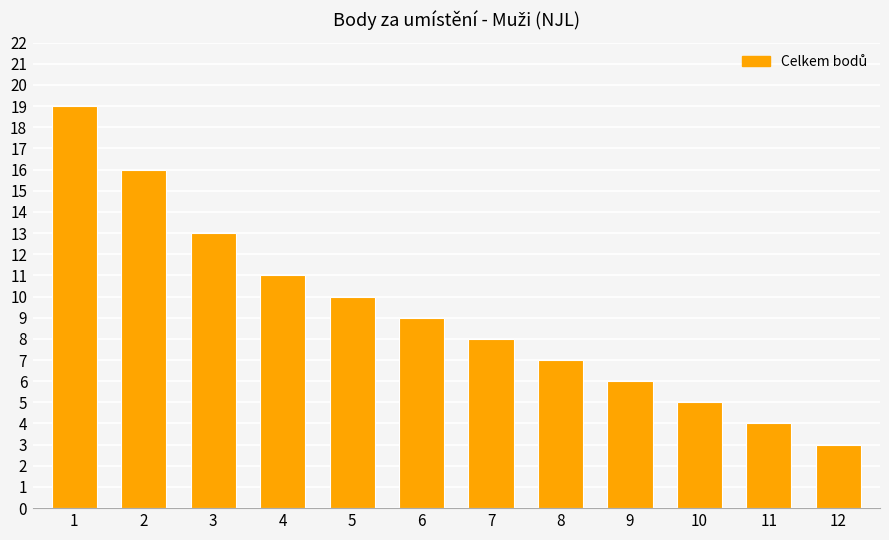

Which has a higher value, 6 or 10?

6